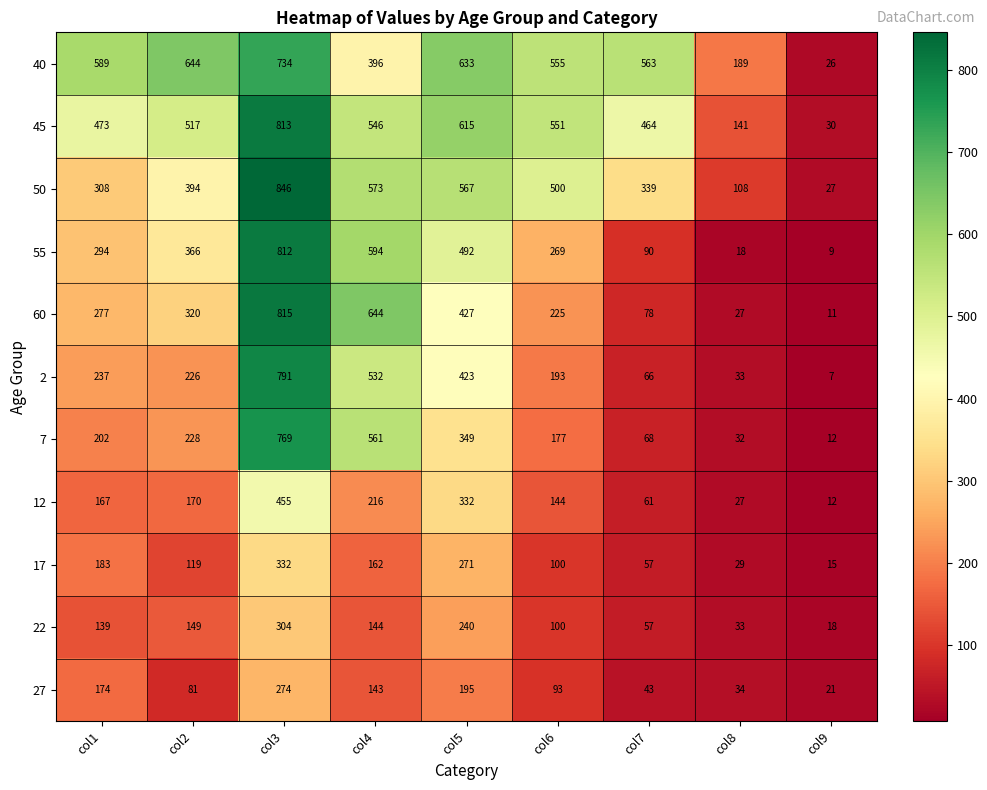

How many series are shown in this chart?

11